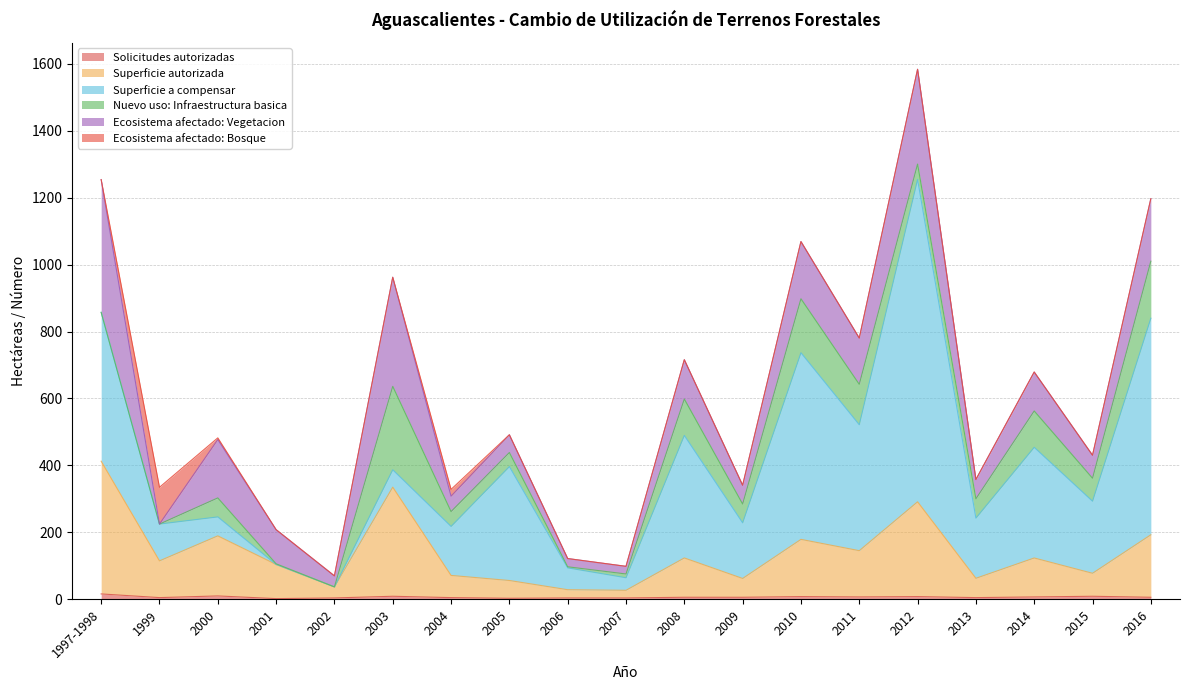

What is the approximate value of Solicitudes autorizadas at 2009?

6.0